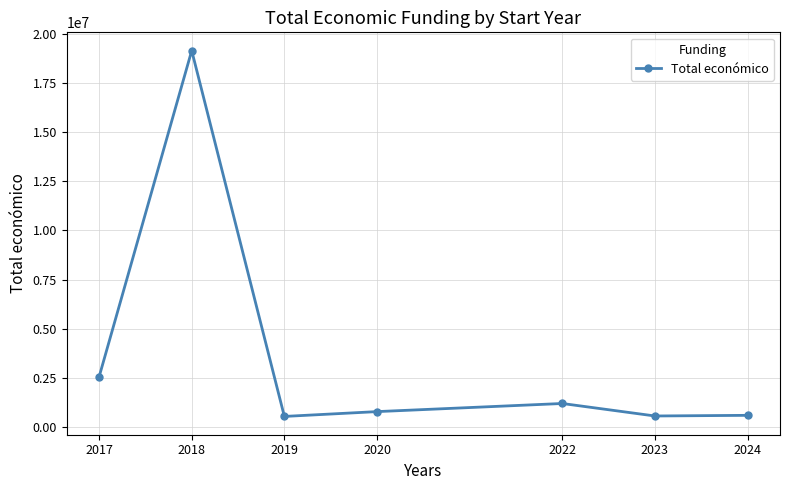

What is the sum of all values?

25393113